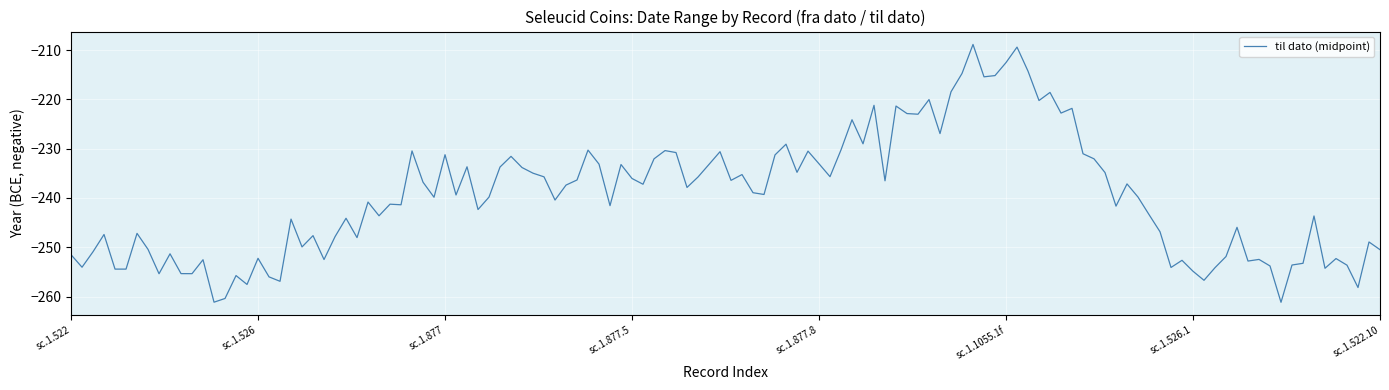

What is the difference between the maximum and minimum values?

52.4